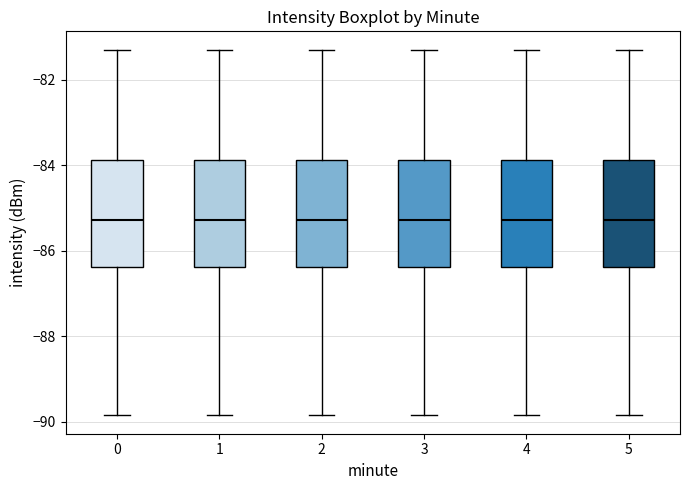

Reading left to right, transcribe this box plot: for each box, give where its median line is, the range the box spans, and where its two whiskers end, as read against the y-axis. The values are not printed on the chart, so give them approximately, as read against the axis.

0: median -85.2, box -86.4 to -83.8, whiskers -89.8 to -81.2
1: median -85.2, box -86.4 to -83.8, whiskers -89.8 to -81.2
2: median -85.2, box -86.4 to -83.8, whiskers -89.8 to -81.2
3: median -85.2, box -86.4 to -83.8, whiskers -89.8 to -81.2
4: median -85.2, box -86.4 to -83.8, whiskers -89.8 to -81.2
5: median -85.2, box -86.4 to -83.8, whiskers -89.8 to -81.2